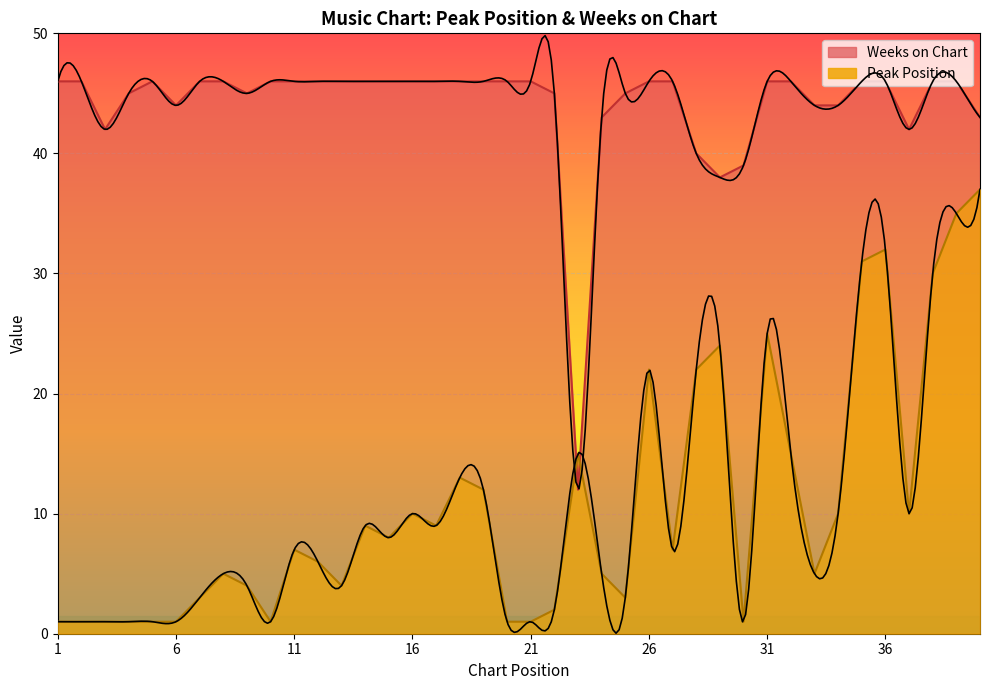

Rank the categories by Peak Position value from lowest to highest.

1, 2, 3, 4, 5, 6, 10, 20, 21, 30, 22, 7, 25, 9, 13, 8, 24, 33, 12, 11, 27, 15, 14, 17, 16, 34, 37, 19, 18, 23, 32, 26, 28, 29, 31, 38, 35, 36, 39, 40